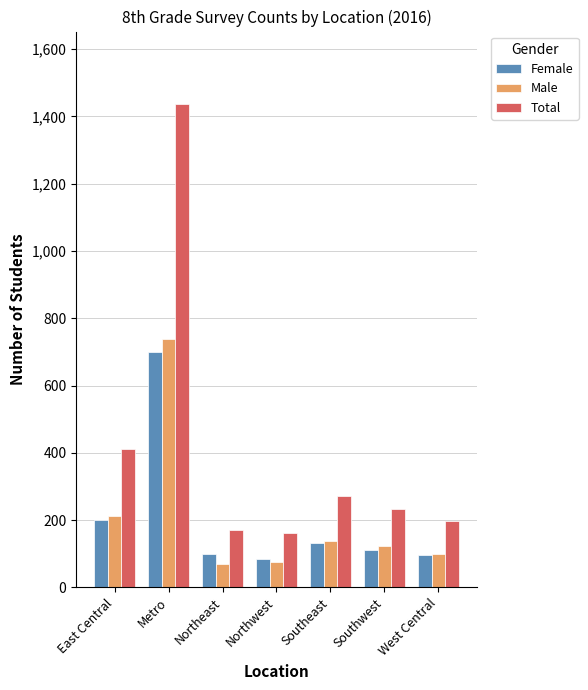

What is the sum of the Male values at Southeast and Northeast?

209